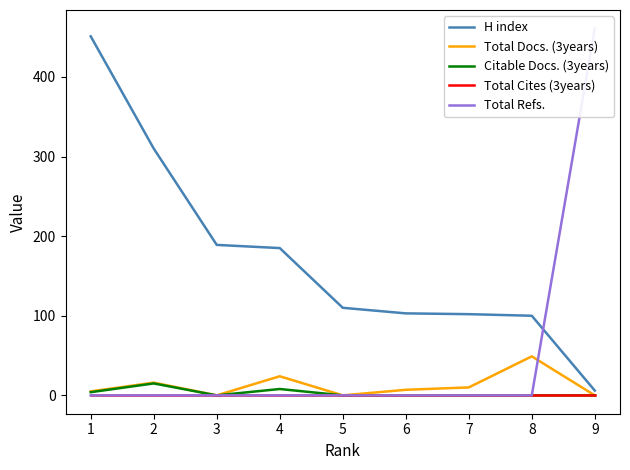

What is the total value across all series at 7?

149